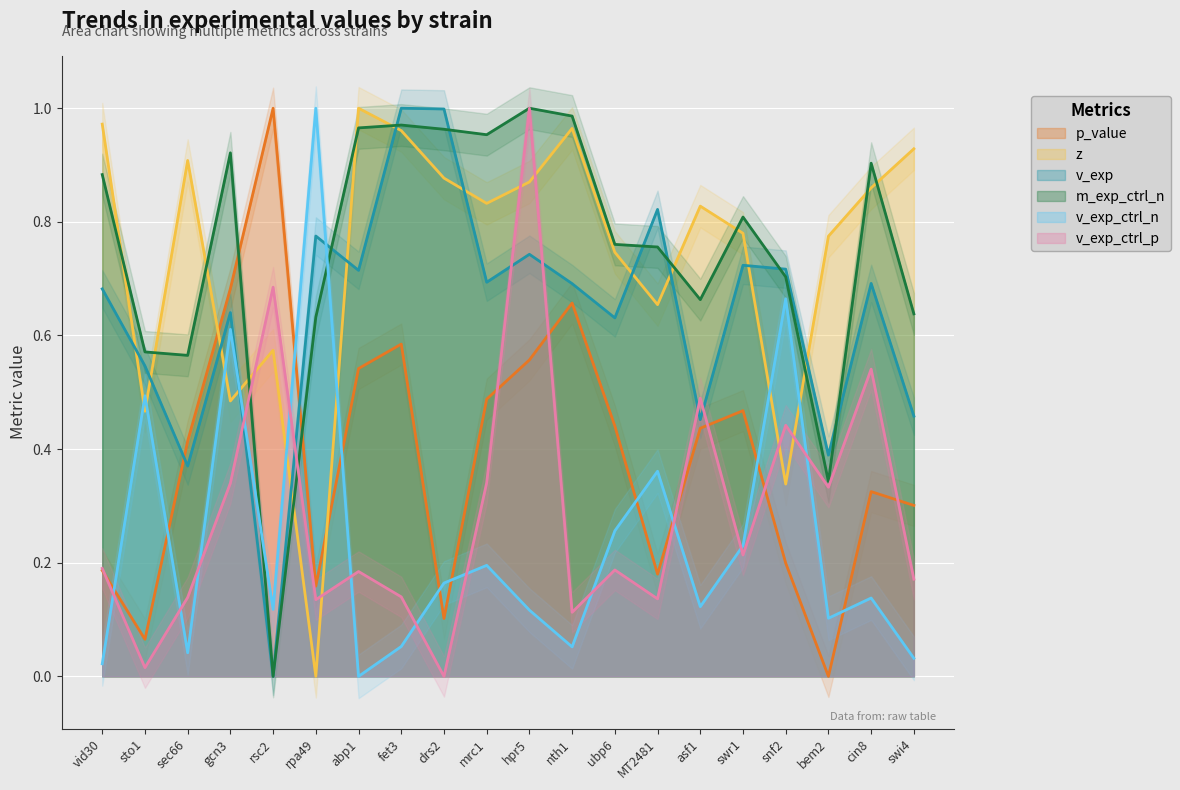

Which category has the highest value across all series?

rsc2